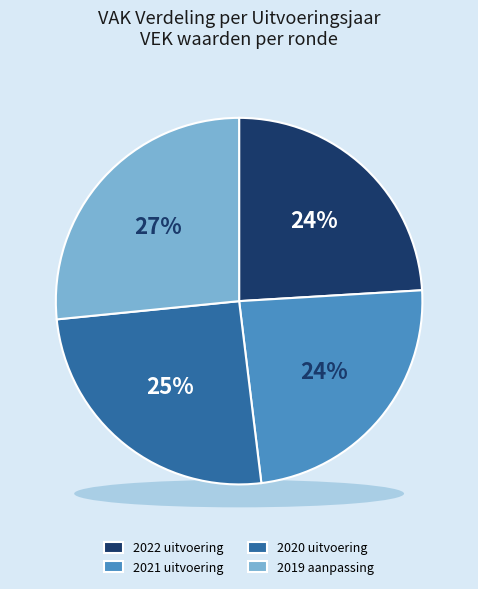

To the nearest percent, what portion does 2021 uitvoering represent?

24%